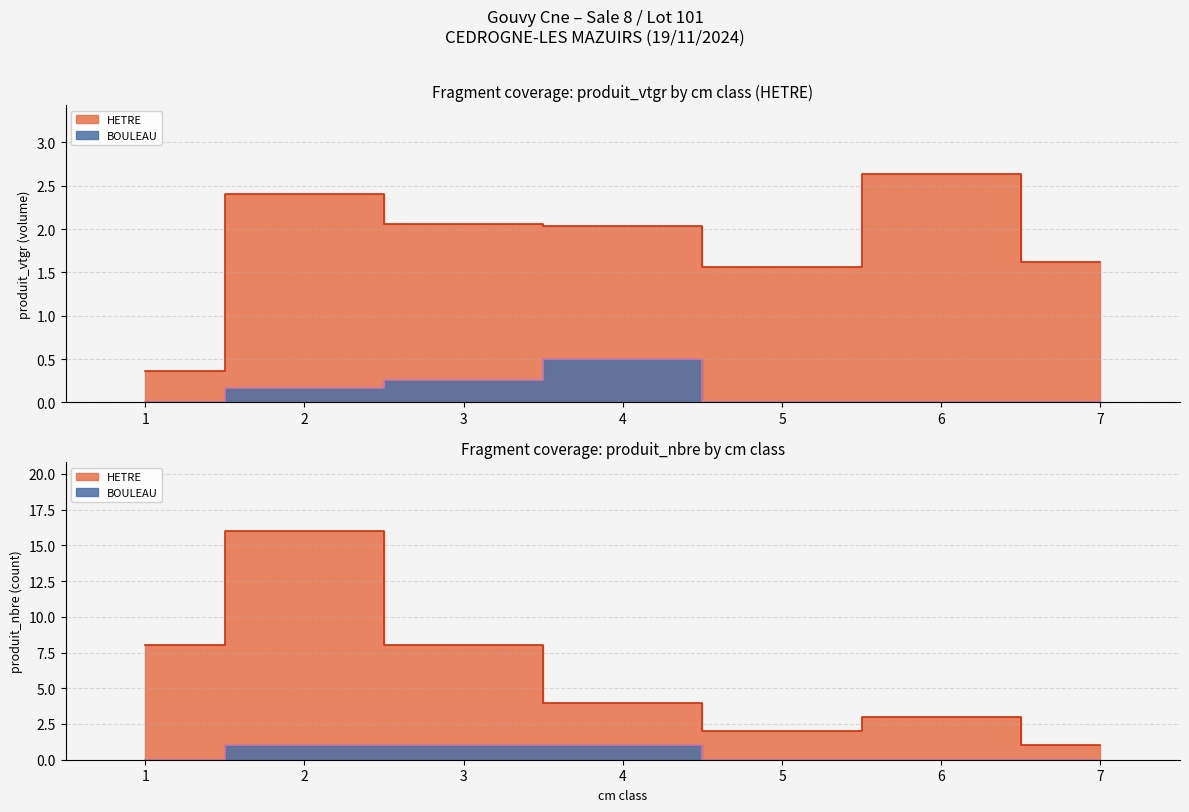

Reading right to left, transcribe all the data shown in this chart.

HETRE: 7=1.6	6=2.6	5=1.6	4=2.0	3=2.1	2=2.4	1=0.4
BOULEAU: 7=0.0	6=0.0	5=0.0	4=0.5	3=0.3	2=0.2	1=0.0